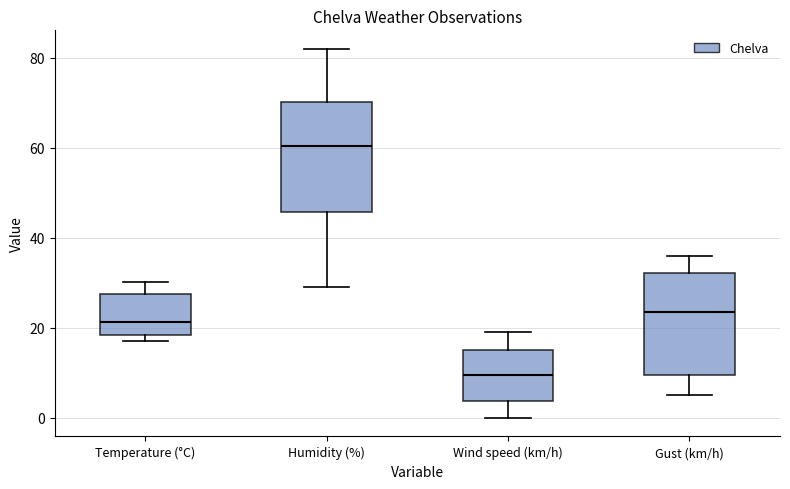

Where is the upper edge of the box for Gust (km/h) on the y-axis? The values are not printed on the chart, so give them approximately, as read against the axis.

32